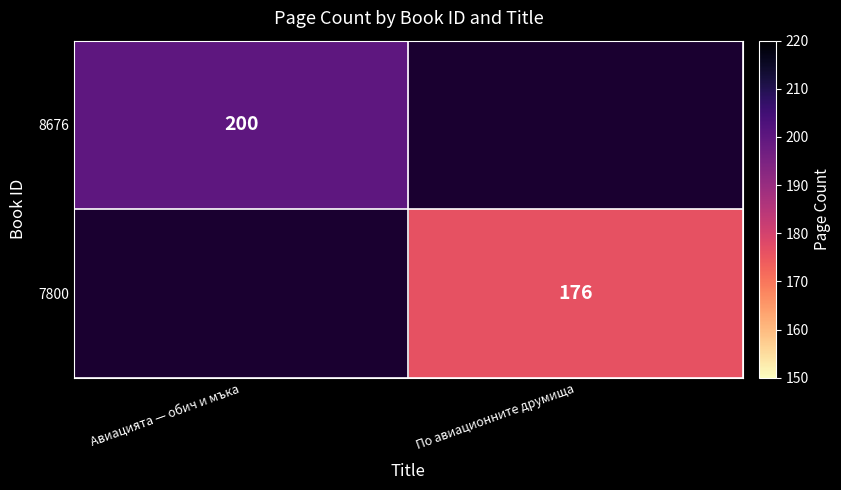

What is the maximum value shown in the chart?

200.0